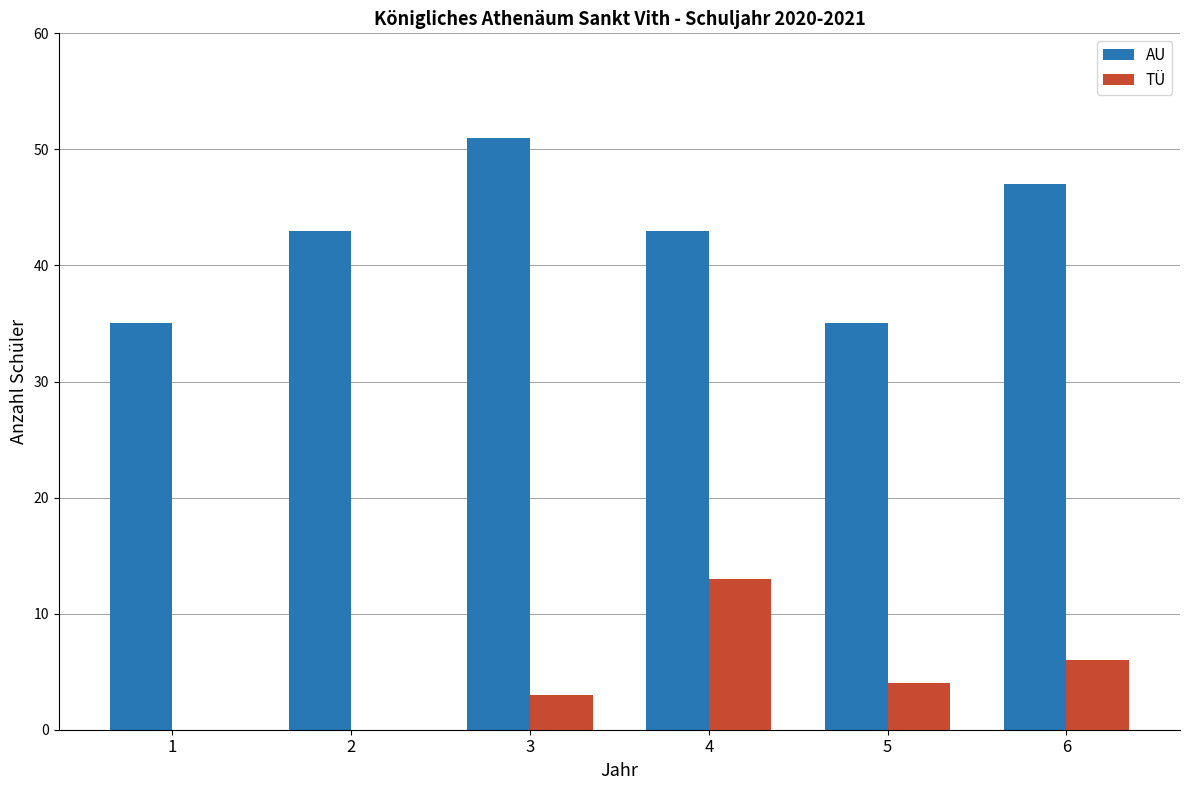

Is it true that TÜ equals -5 at 2?

False